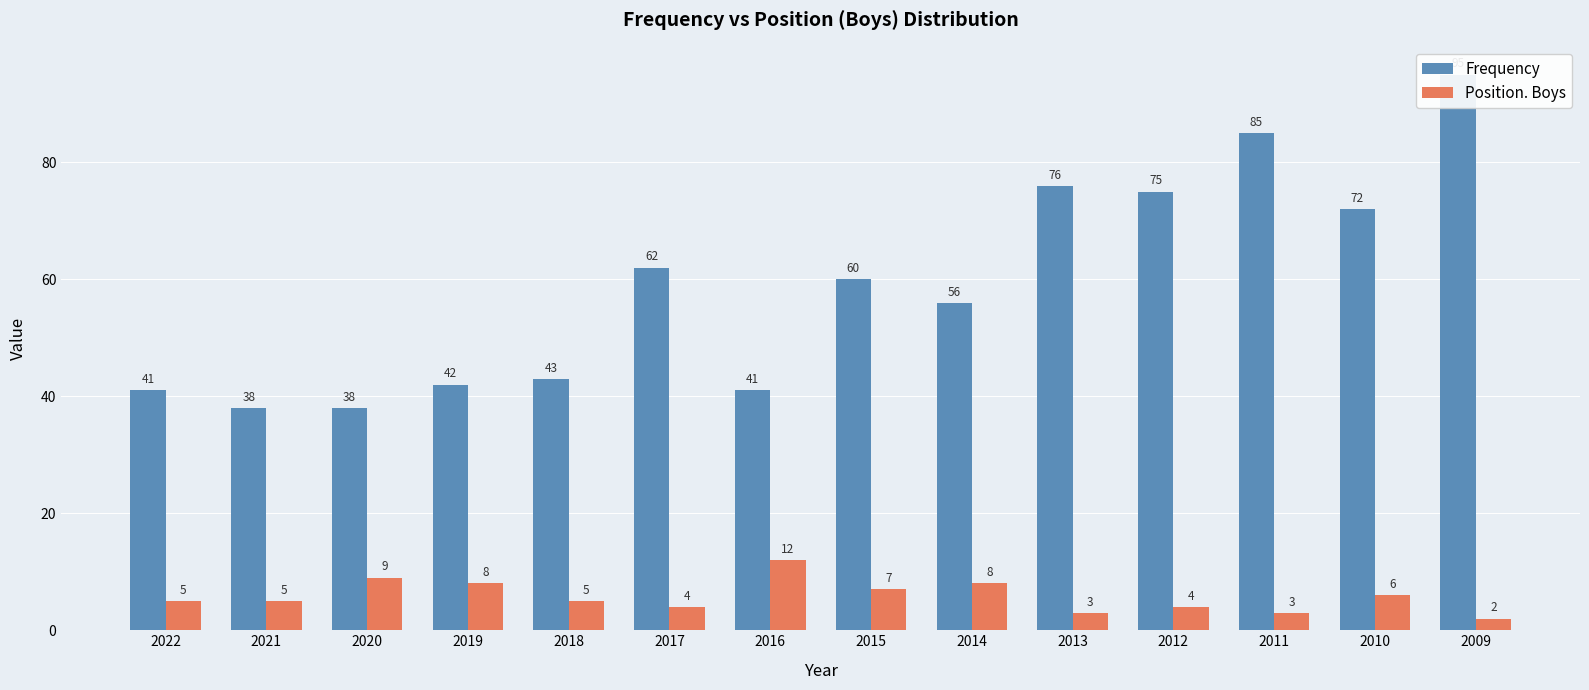

What is the minimum value for Position. Boys?

2